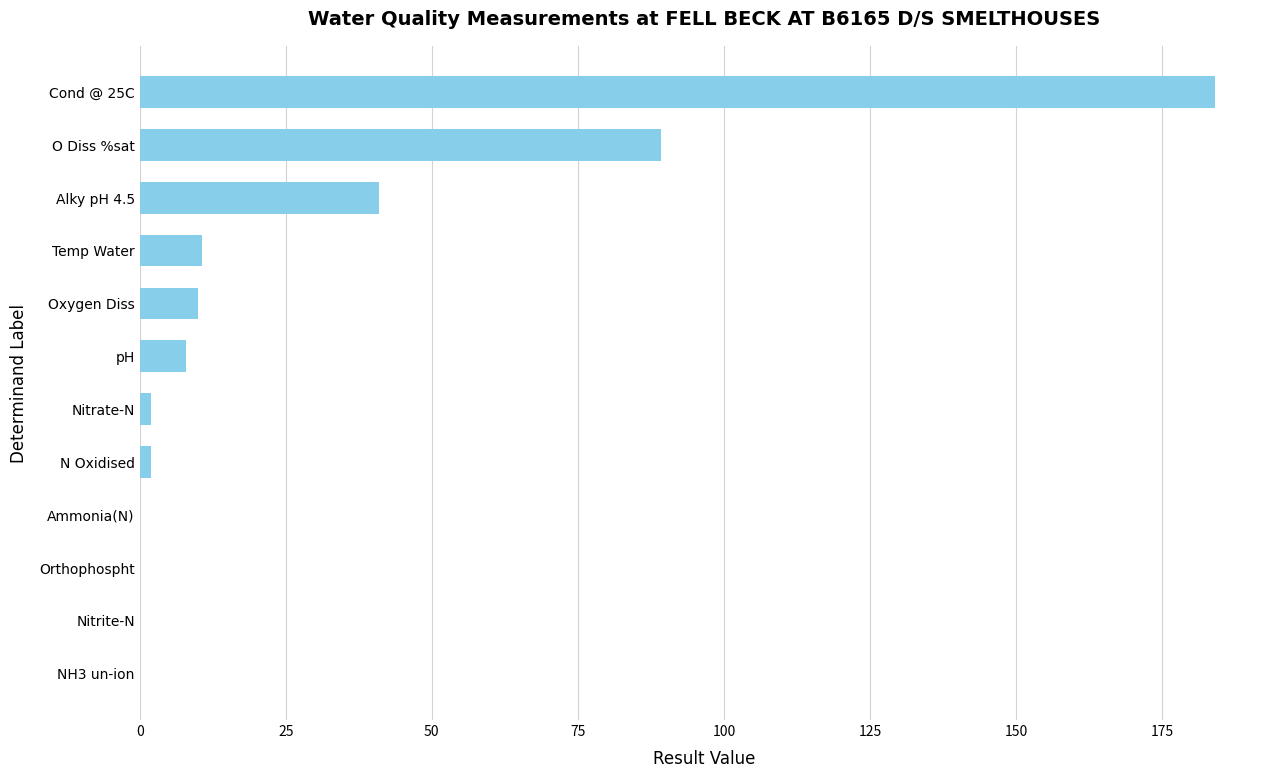

Count the number of data series in this chart.

1